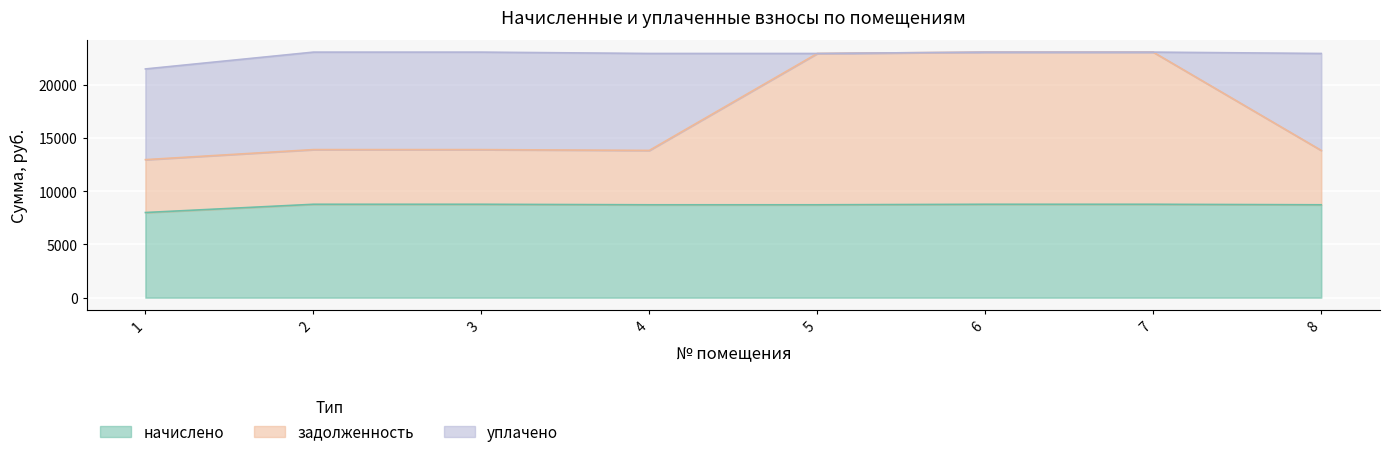

Is it true that задолженность equals 7331.6 at 5?

False